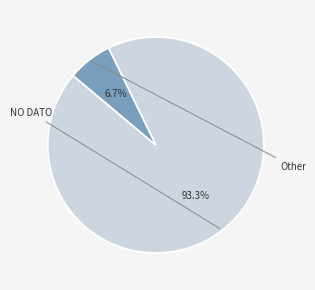

Is there a majority slice in this chart?

Yes